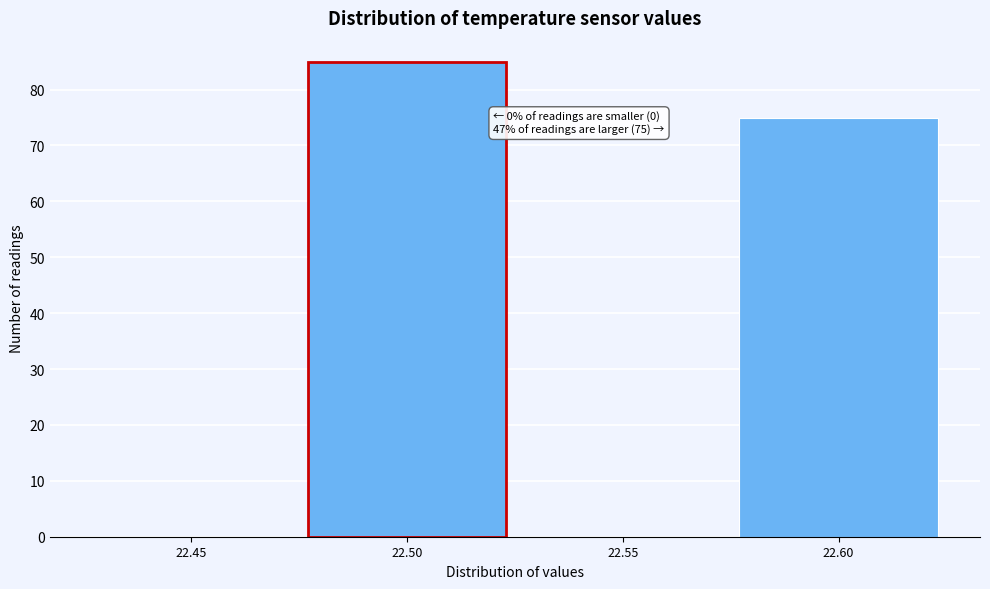

Reading left to right, list all the values displayed in this chart.

22.45=0	22.50=85	22.55=0	22.60=75